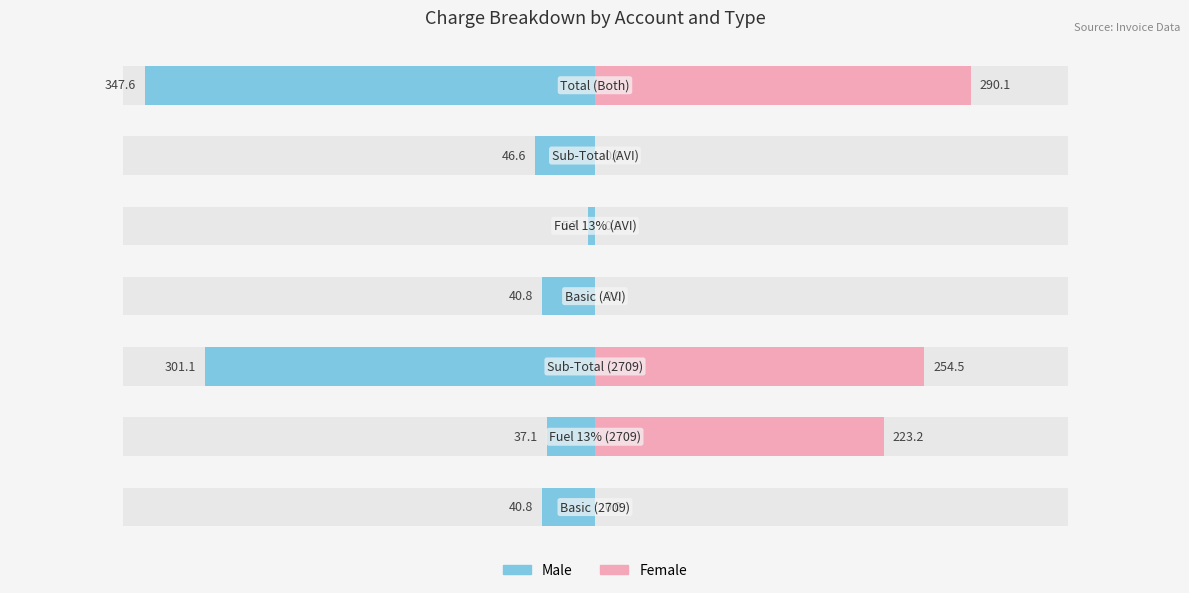

Which series has the widest spread of values?

Male